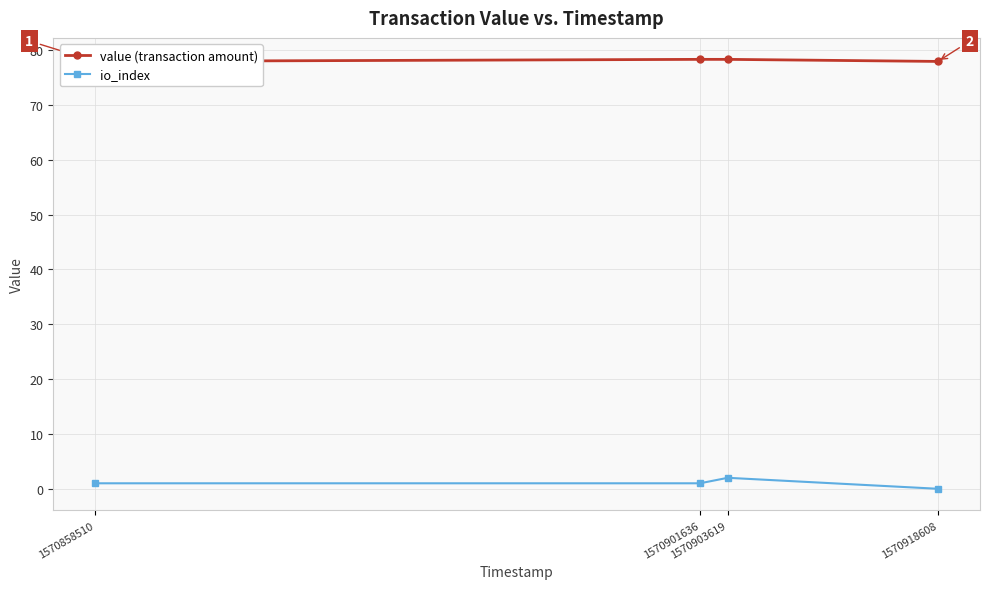

What is the value of the io_index point at the 2nd from the left?

1